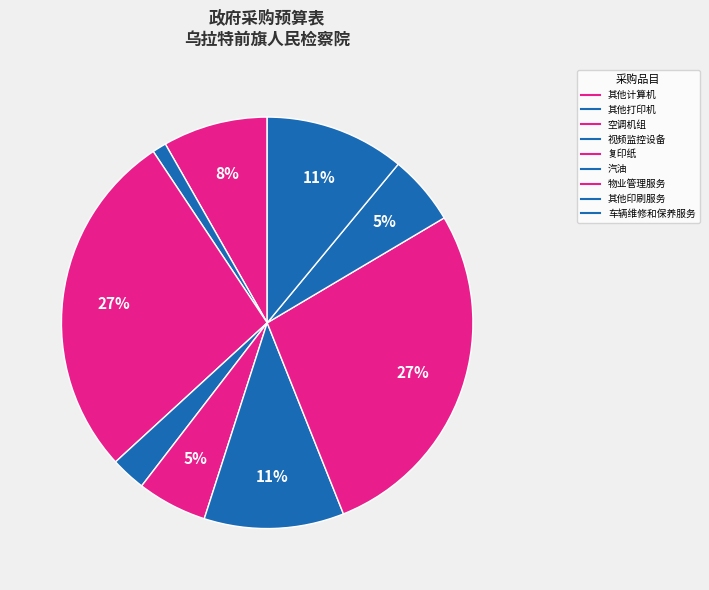

What is the largest slice in the pie chart?

空调机组